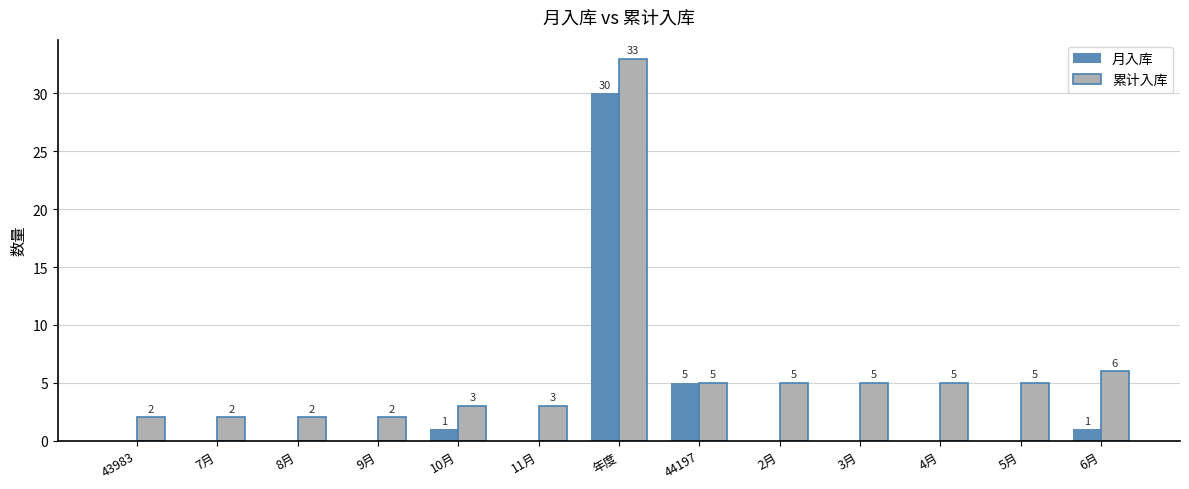

How many values in the 月入库 series exceed 0?

4